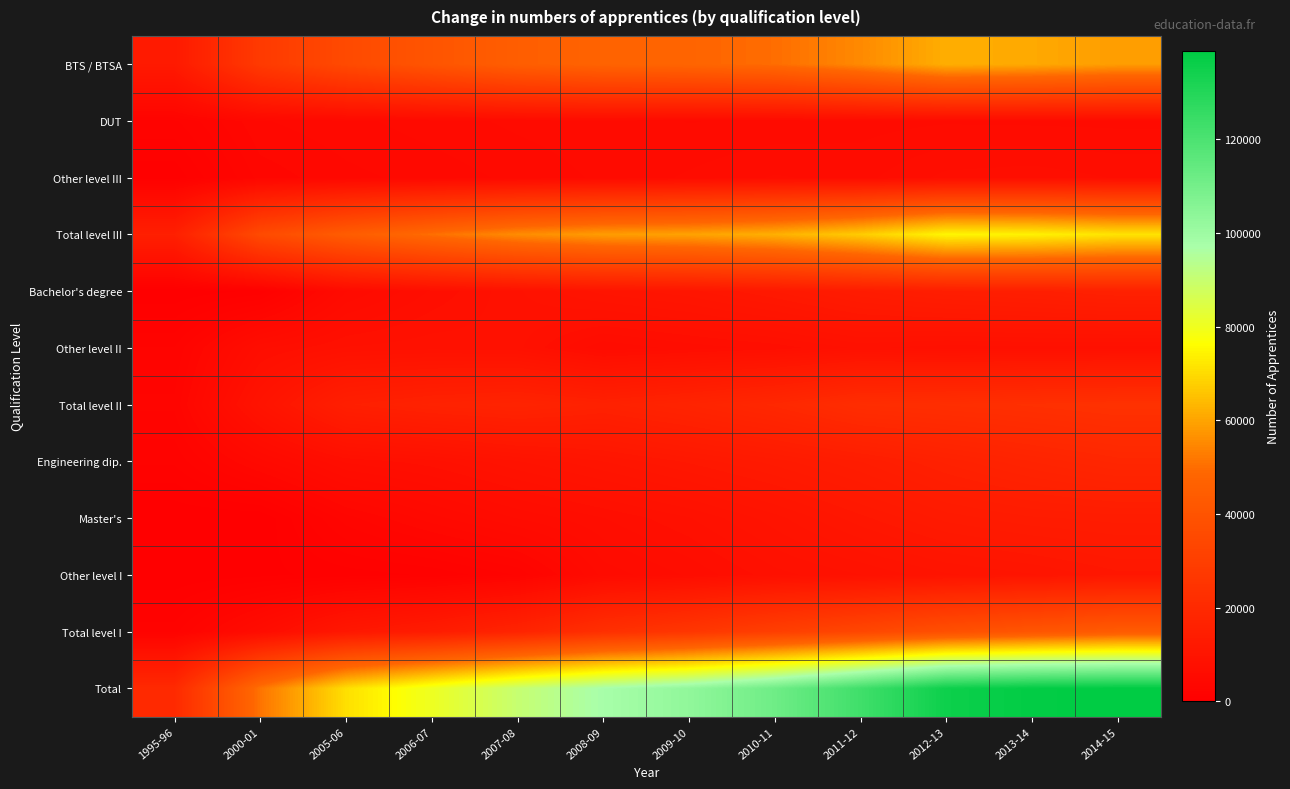

Rank the series at 2005-06 from lowest to highest value.

Other level I, Master's, Other level III, DUT, Bachelor's degree, Engineering dip., Other level II, Total level I, Total level II, BTS / BTSA, Total level III, Total